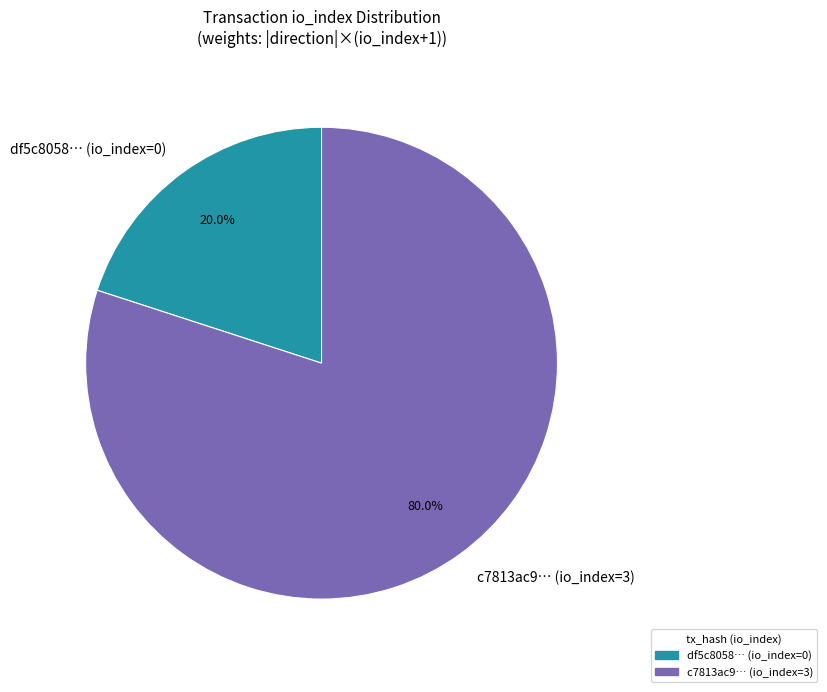

Is there a majority slice in this chart?

Yes